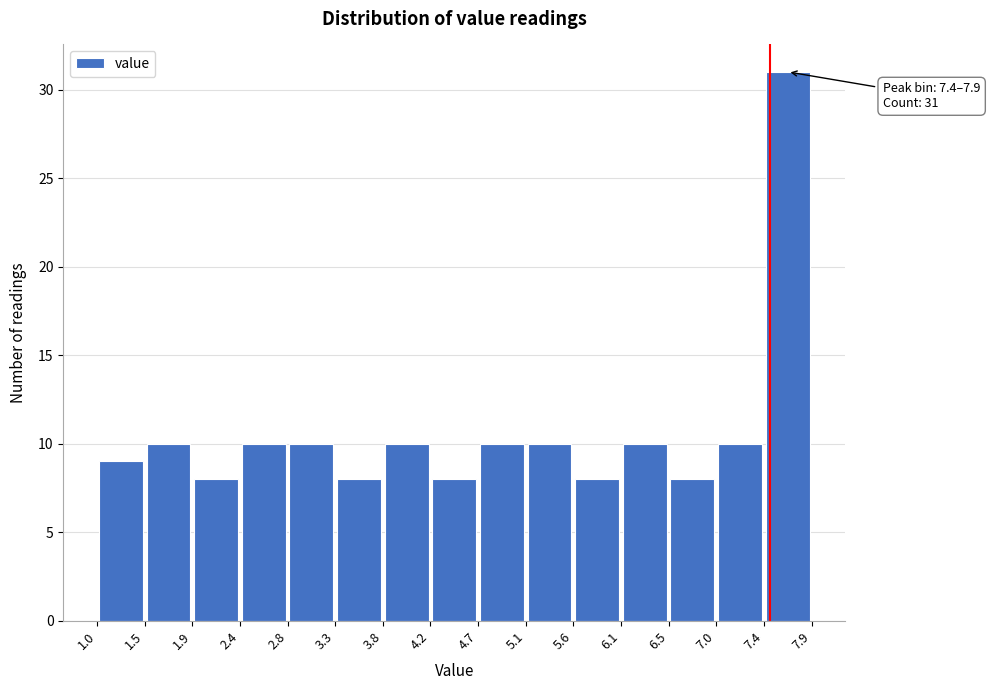

Over which range of the x-axis is the bar tallest?

7.4 to 7.9